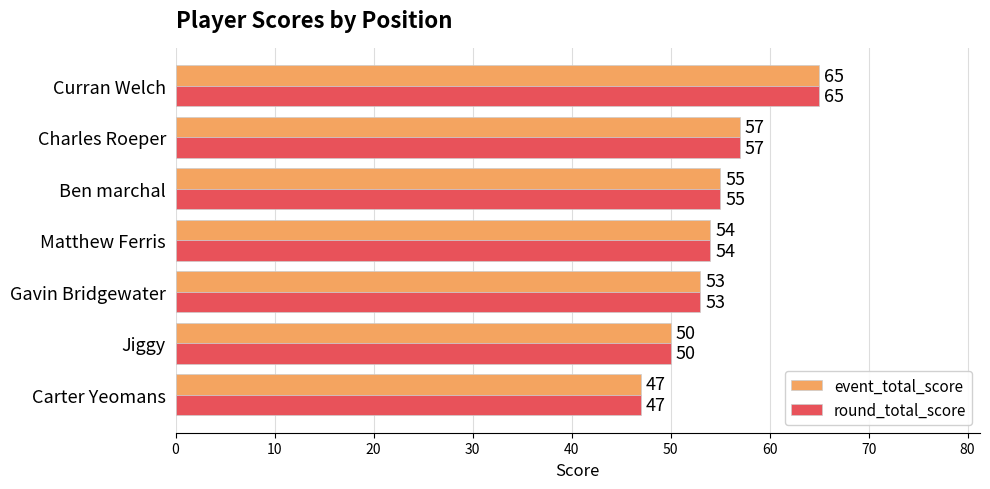

What is the smallest value displayed?

47